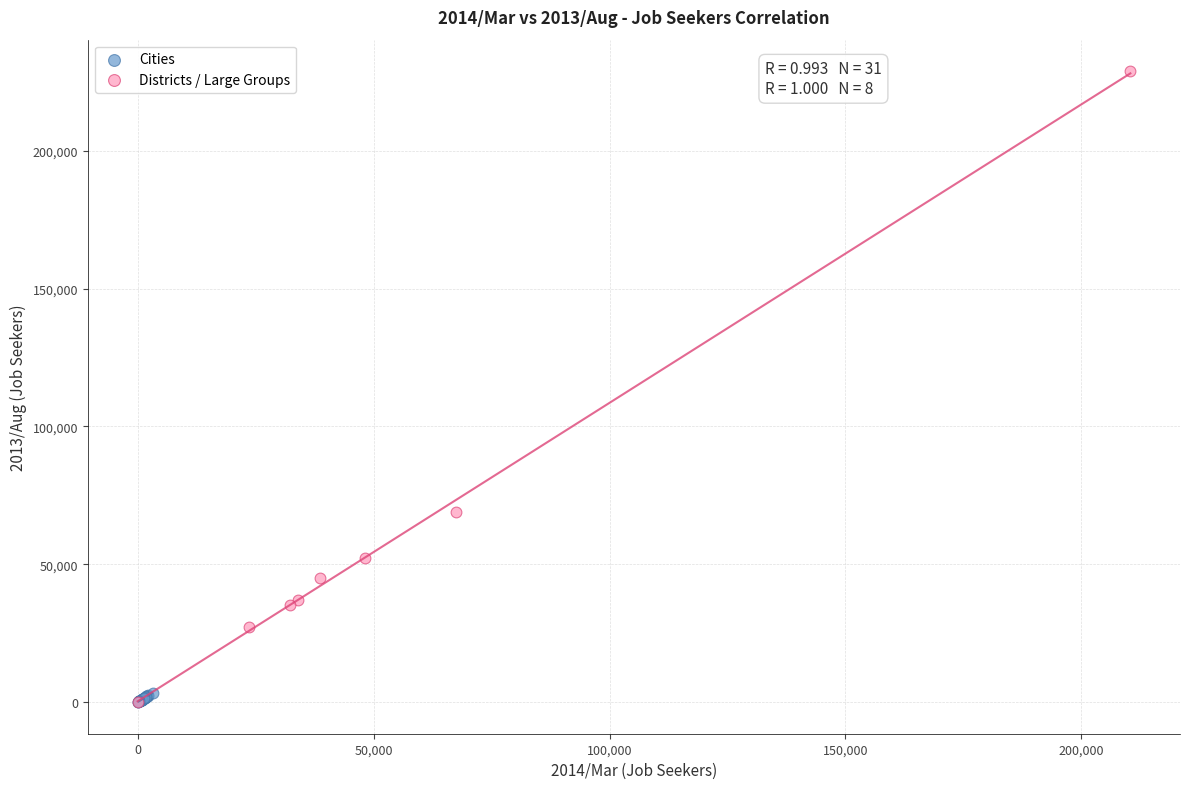

Which series has the largest Y range (max minus min)?

Districts / Large Groups